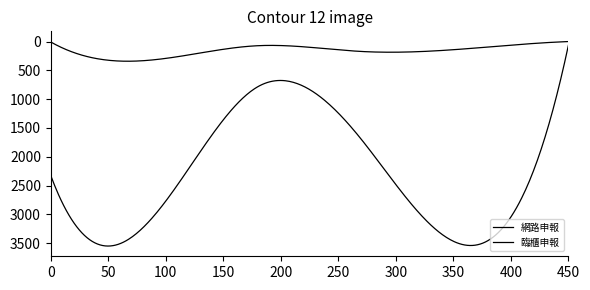

List the series in order of their peak value, lowest first.

臨櫃申報, 網路申報